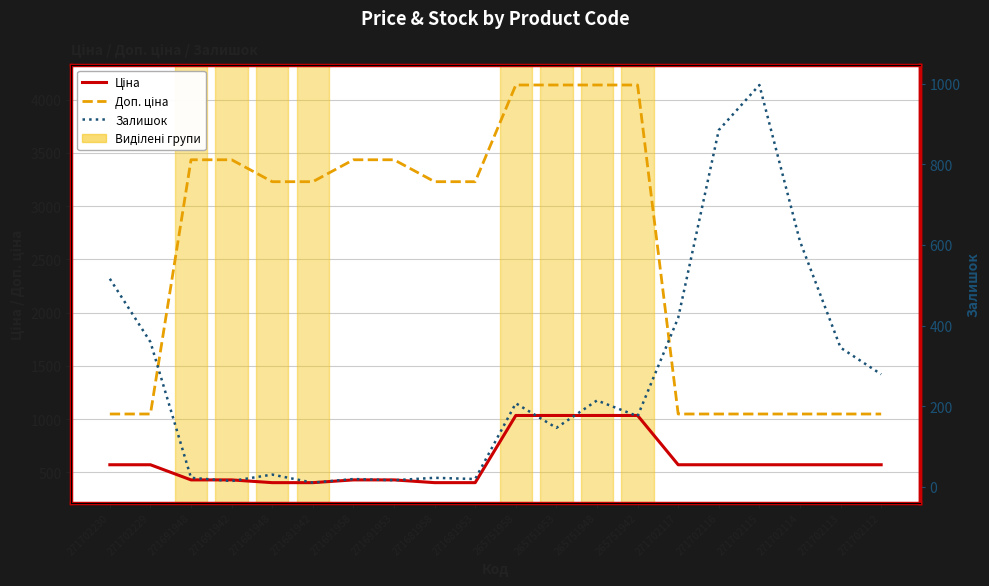

At which category does the chart reach its minimum across all series?

271681942